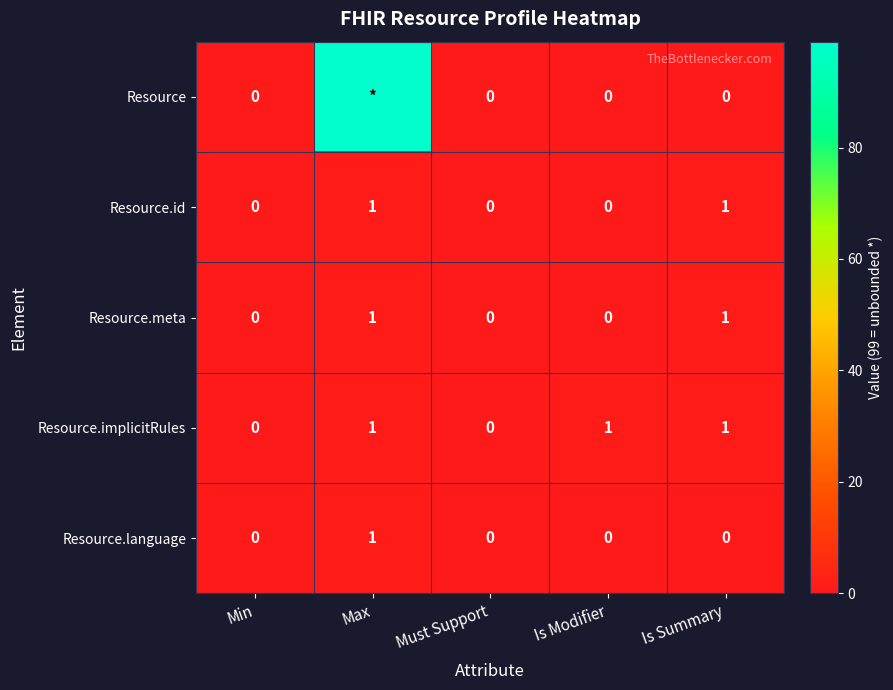

The Resource.id series shows 1 at Is Summary. True or false?

True